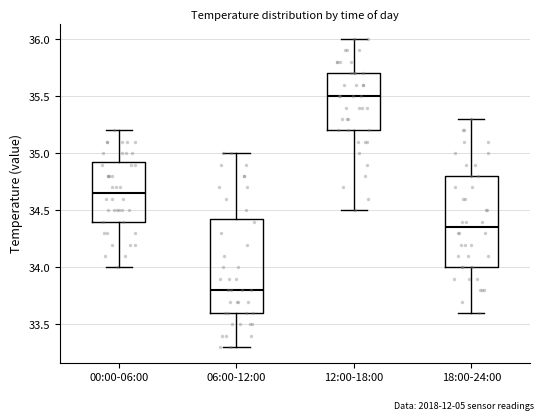

Reading left to right, transcribe this box plot: for each box, give where its median line is, the range the box spans, and where its two whiskers end, as read against the y-axis. The values are not printed on the chart, so give them approximately, as read against the axis.

00:00-06:00: median 34.65, box 34.40 to 34.95, whiskers 34.00 to 35.20
06:00-12:00: median 33.80, box 33.60 to 34.45, whiskers 33.30 to 35.00
12:00-18:00: median 35.50, box 35.20 to 35.70, whiskers 34.50 to 36.00
18:00-24:00: median 34.35, box 34.00 to 34.80, whiskers 33.60 to 35.30